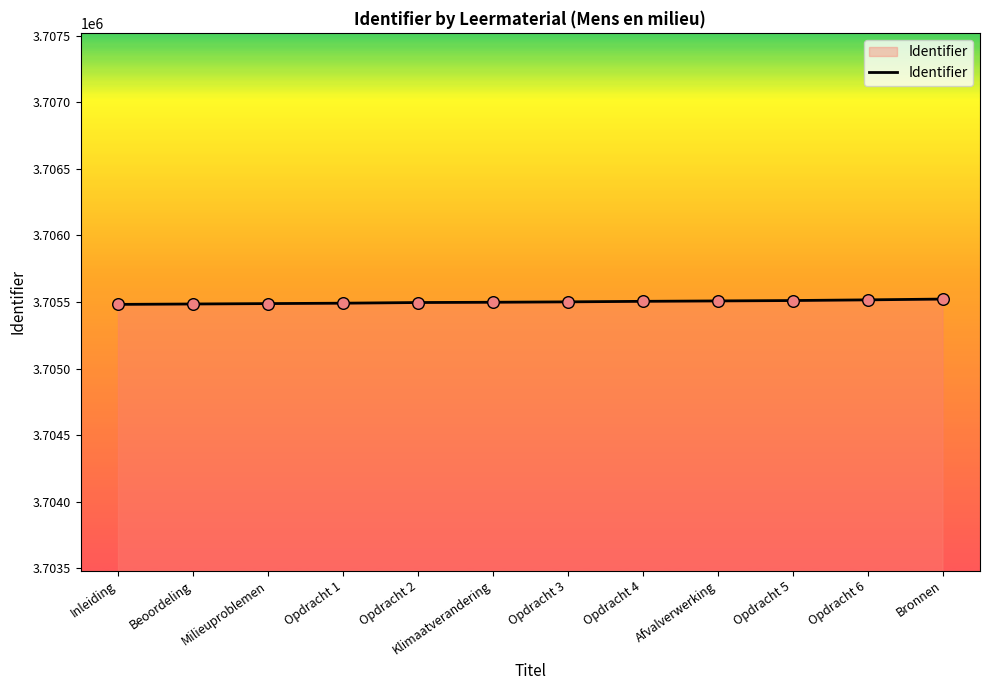

What is the ratio of the value at Opdracht 3 to the value at Inleiding?

1.0